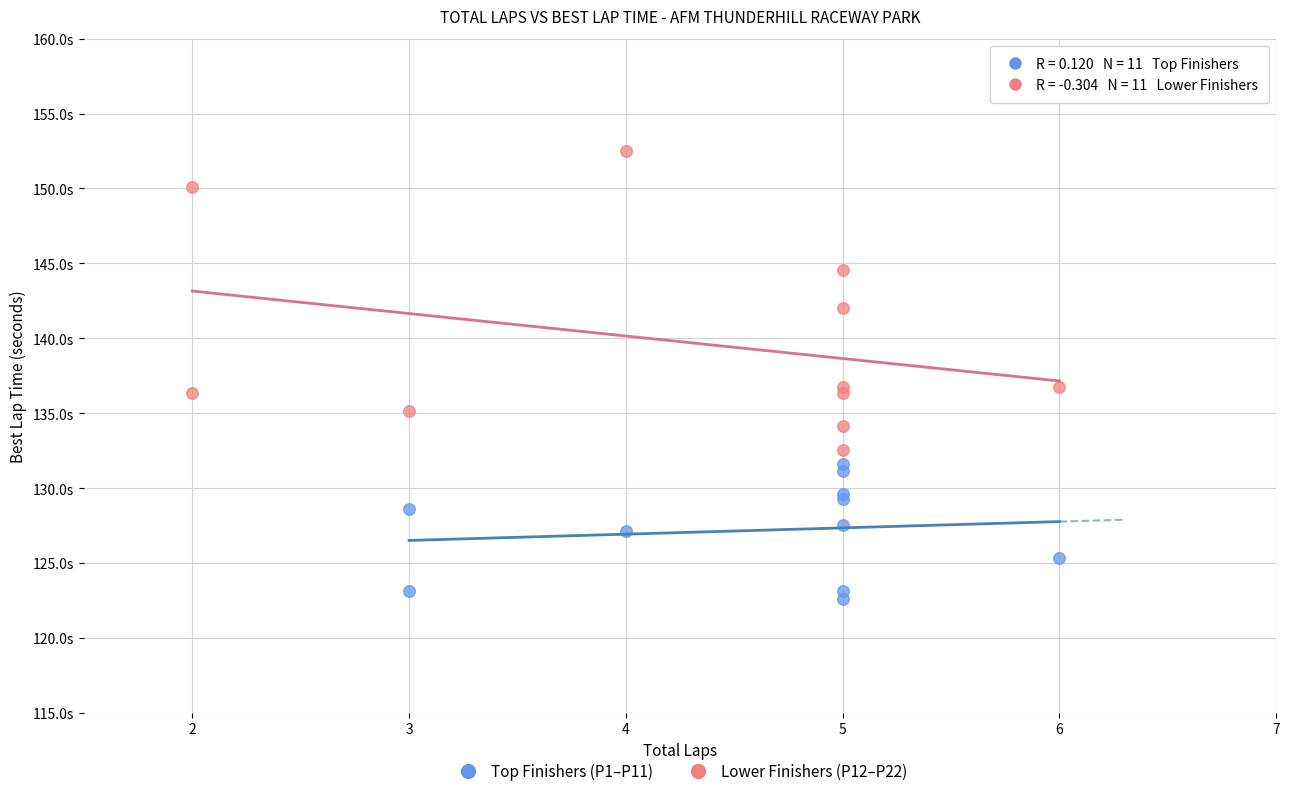

Which series has the widest spread of Y values?

Lower Finishers (P12–P22)